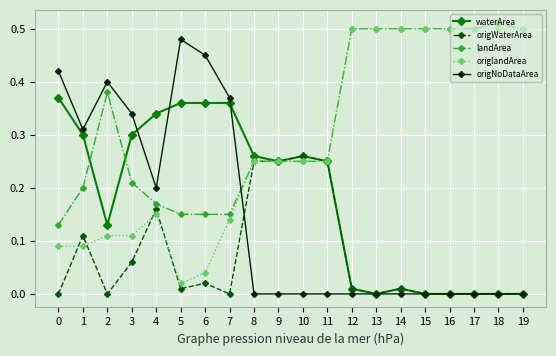

Does the chart have visible grid lines?

Yes